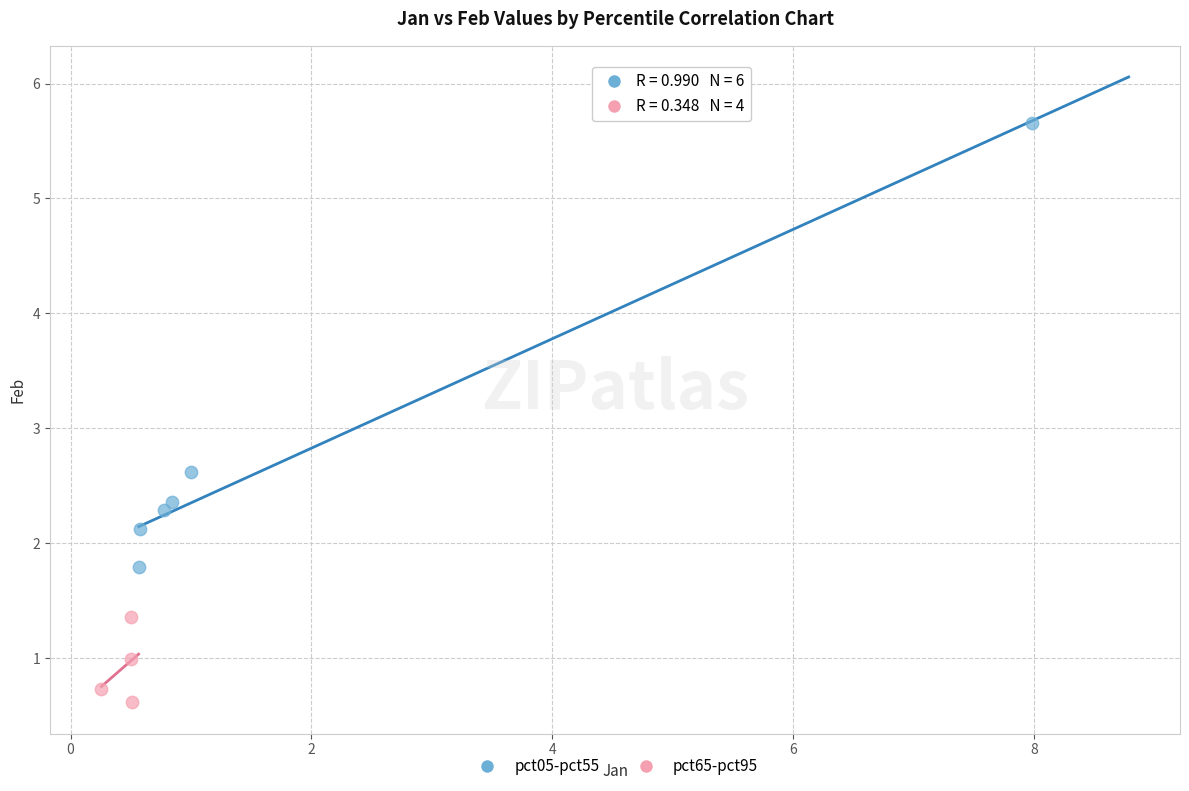

What are all the series names shown in the legend?

pct05-pct55, pct65-pct95